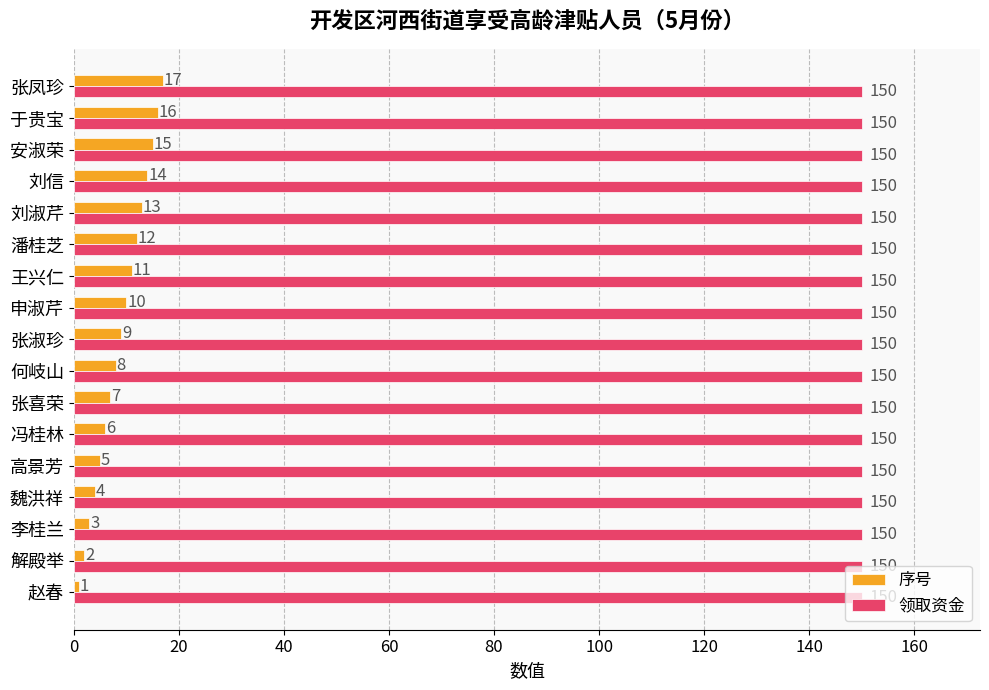

List the labels in order of 序号 value, smallest first.

赵春, 解殿举, 李桂兰, 魏洪祥, 高景芳, 冯桂林, 张喜荣, 何岐山, 张淑珍, 申淑芹, 王兴仁, 潘桂芝, 刘淑芹, 刘信, 安淑荣, 于贵宝, 张凤珍